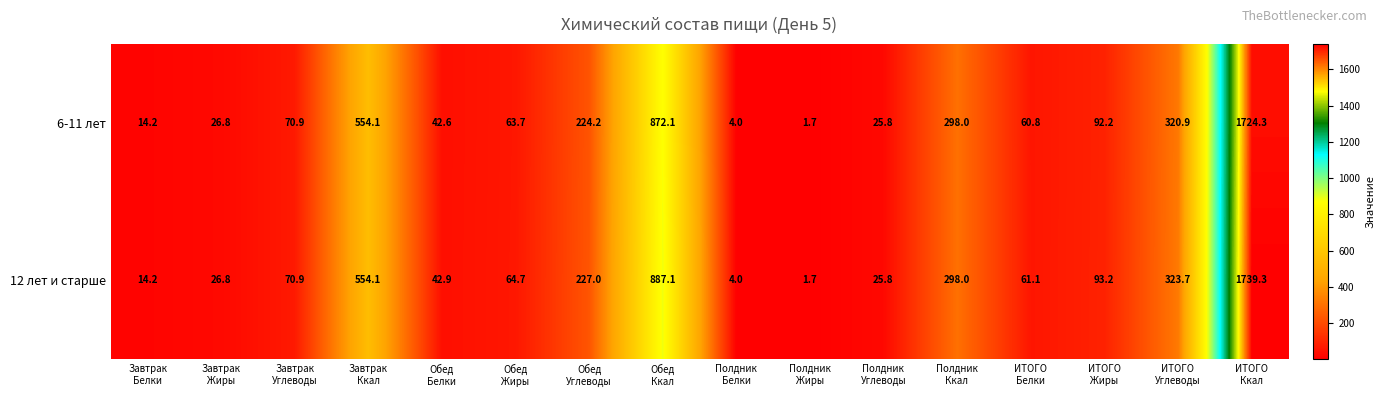

Which series has the widest spread of values?

12 лет и старше